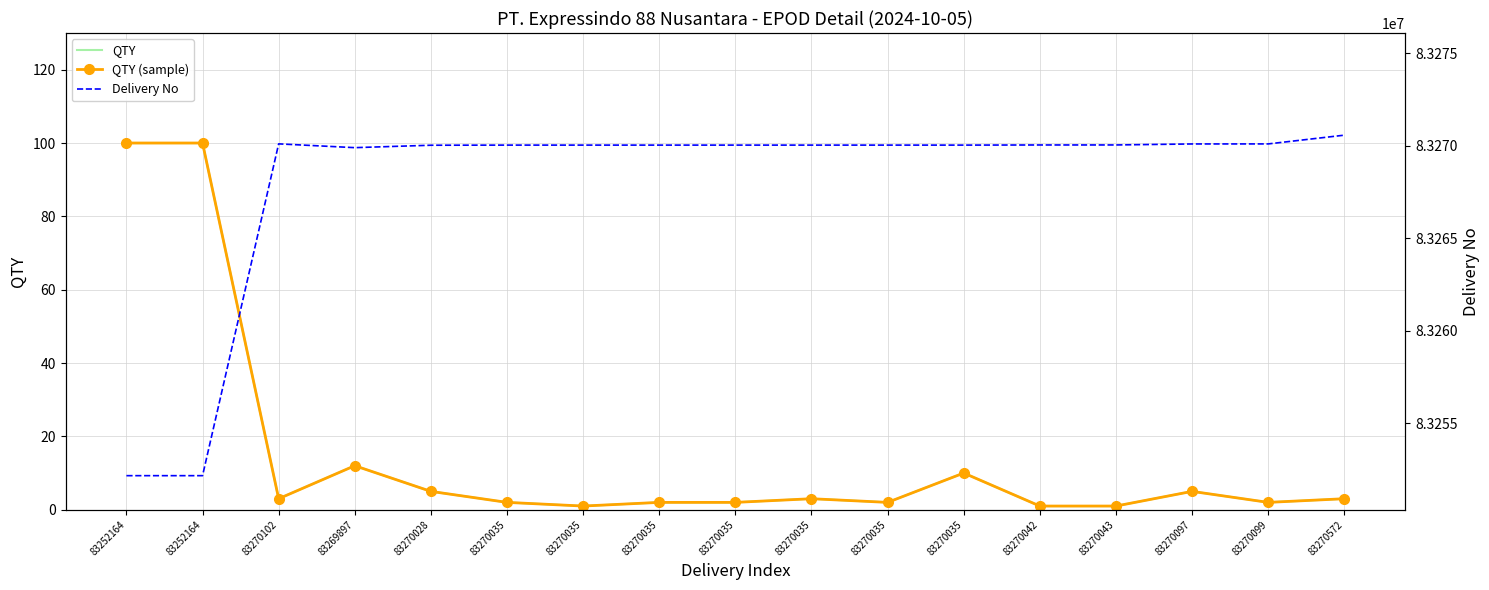

True or false: QTY has more than 1 interior local peaks.

True